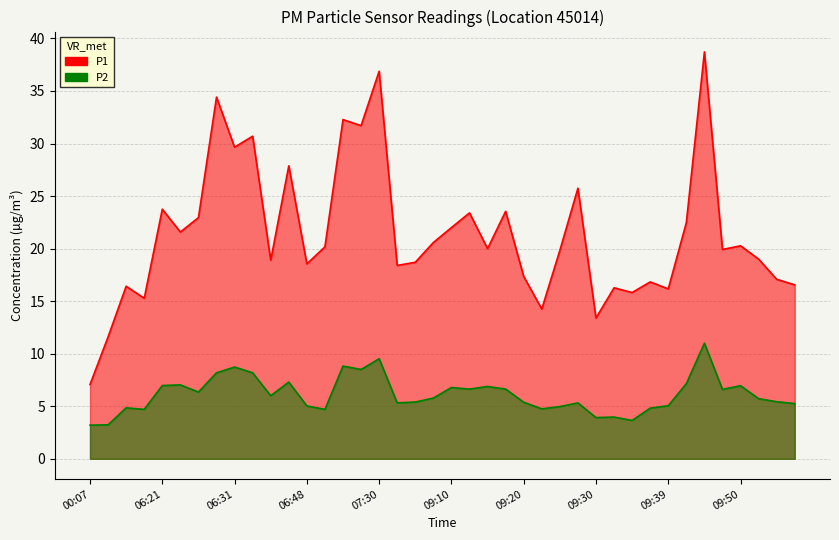

Reading left to right, what are all the values shown in this chart?

P1: 7.1	11.6	16.4	15.3	23.8	21.6	22.9	34.4	29.6	30.7	18.9	27.9	18.6	20.2	32.3	31.7	36.9	18.4	18.7	20.6	22.0	23.4	20.0	23.6	17.4	14.2	19.8	25.8	13.4	16.3	15.8	16.8	16.2	22.5	38.7	19.9	20.3	19.0	17.1	16.6
P2: 3.2	3.2	4.8	4.7	7.0	7.0	6.3	8.2	8.7	8.2	6.0	7.3	5.0	4.7	8.8	8.5	9.5	5.3	5.4	5.8	6.8	6.6	6.9	6.6	5.4	4.8	5.0	5.3	3.9	4.0	3.6	4.8	5.0	7.2	11.0	6.6	7.0	5.7	5.4	5.2